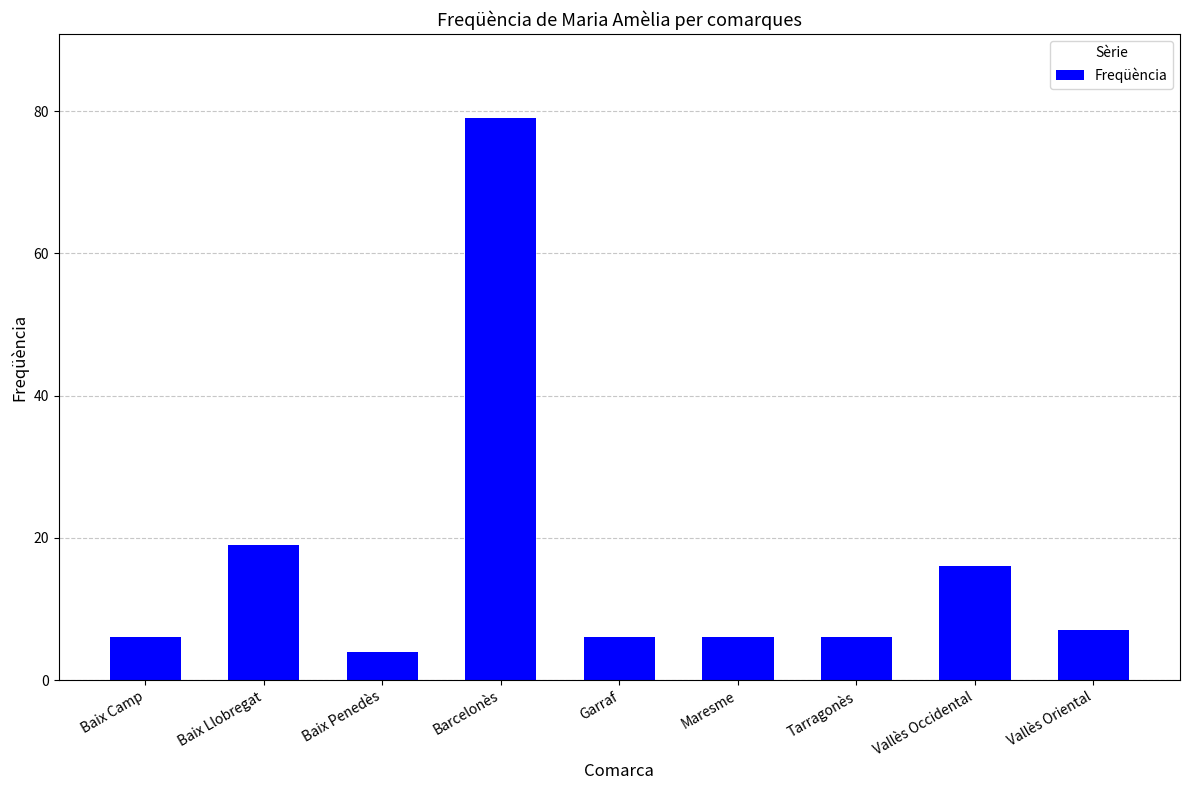

Which has a higher value, Vallès Occidental or Baix Penedès?

Vallès Occidental